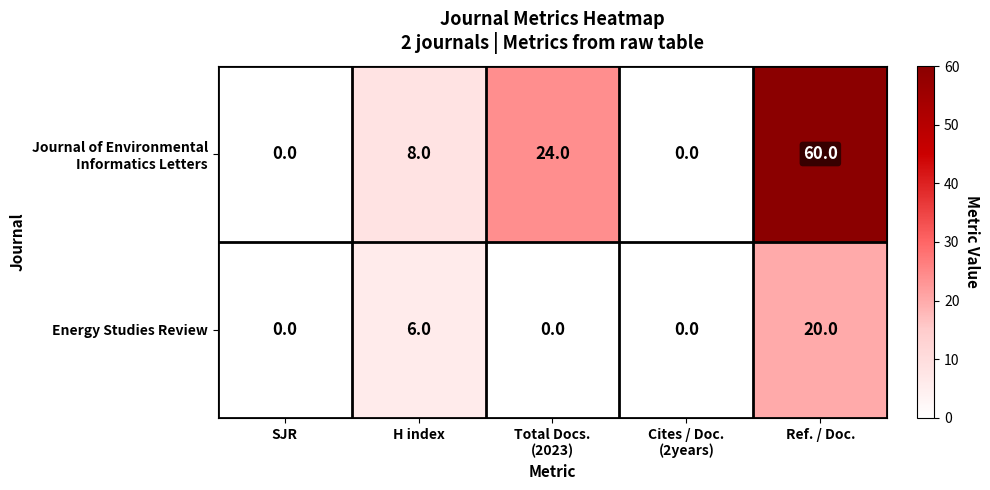

The Energy Studies Review series shows 6 at H index. True or false?

True